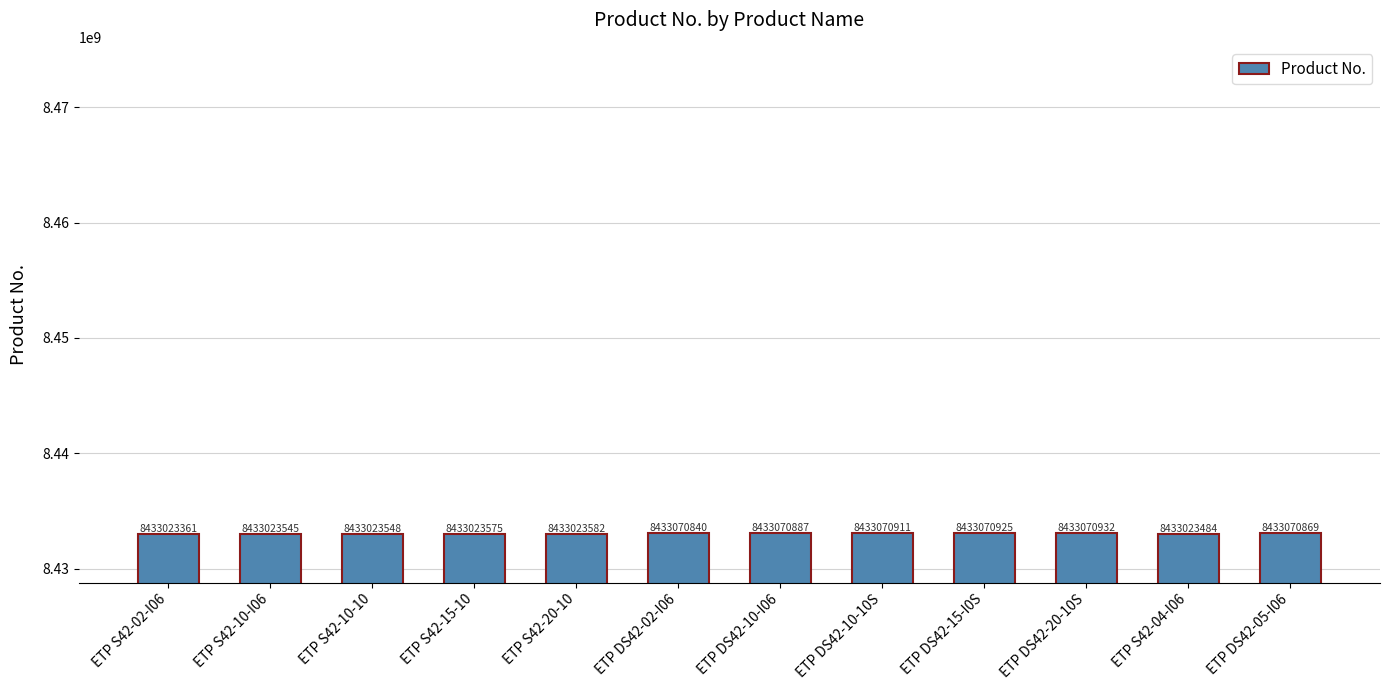

What position from the left is ETP DS42-05-I06?

12